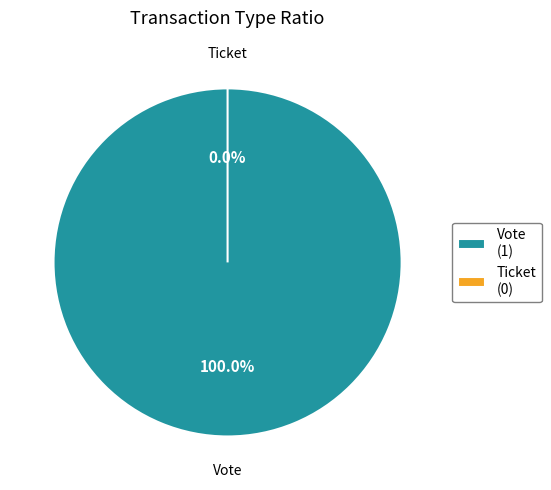

Is there any slice that represents more than half of the pie?

Yes